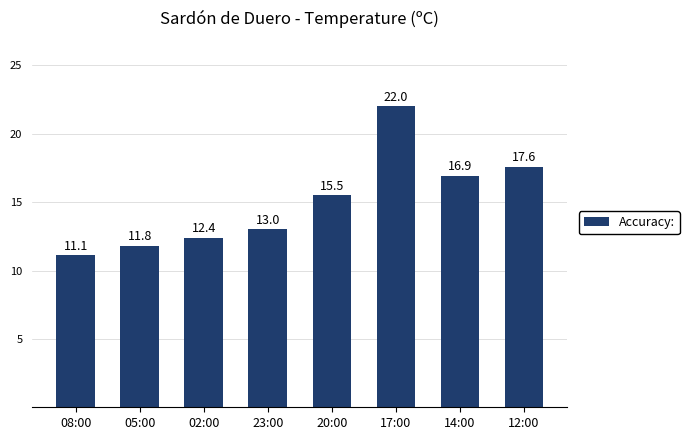

The chart shows a value of 3.6 at 05:00. True or false?

False